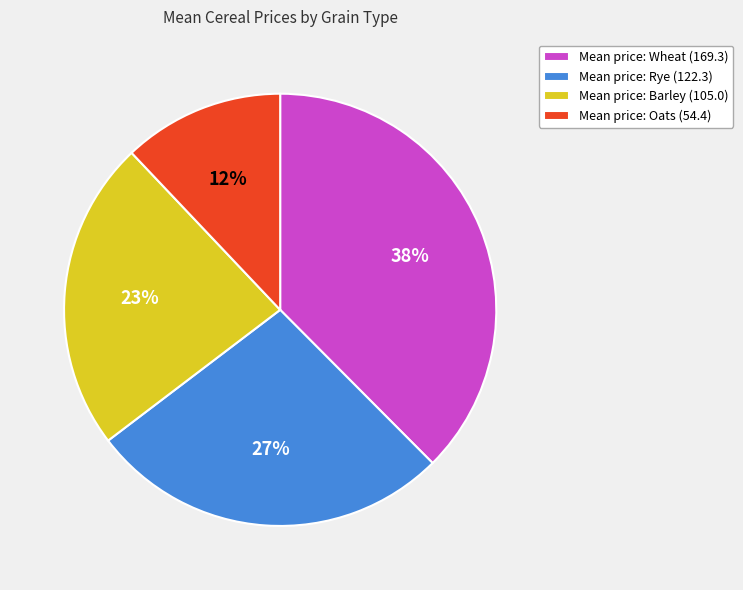

What percentage is the Mean price: Oats (54.4) slice, to the nearest percent?

12%